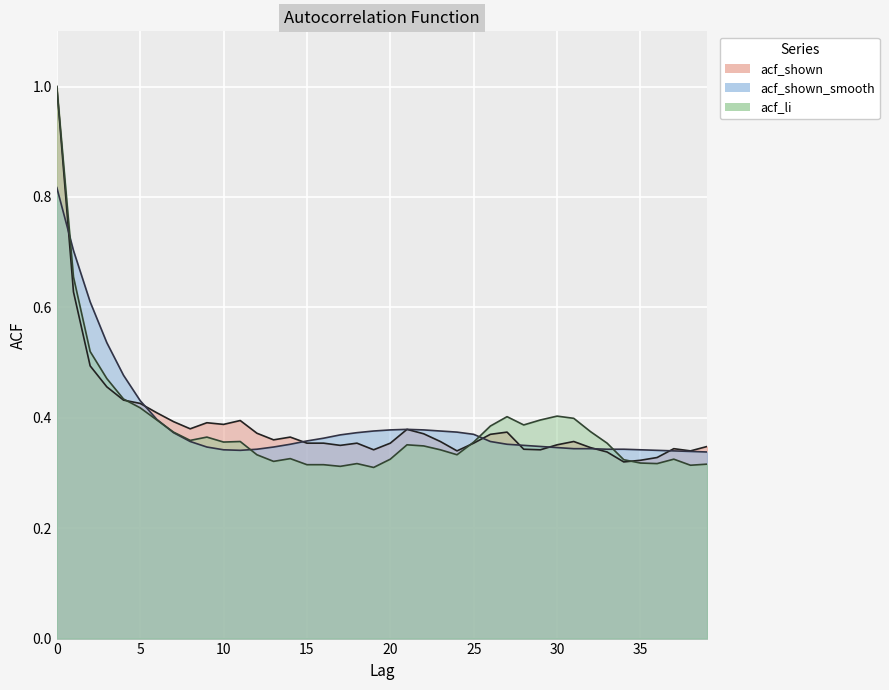

What is the value of the acf_shown_smooth point at the 2nd from the left?

0.7